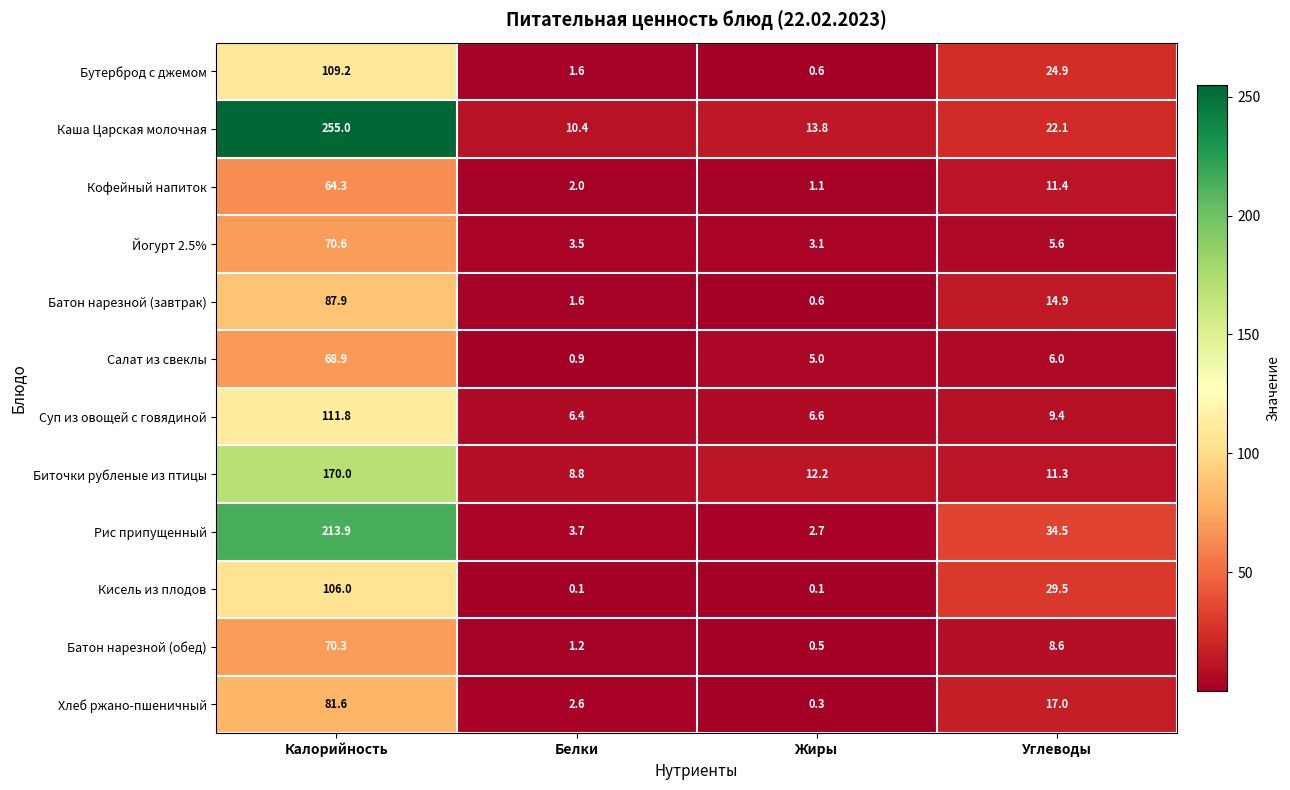

True or false: Батон нарезной (завтрак) has a value of 23.8 at Углеводы.

False